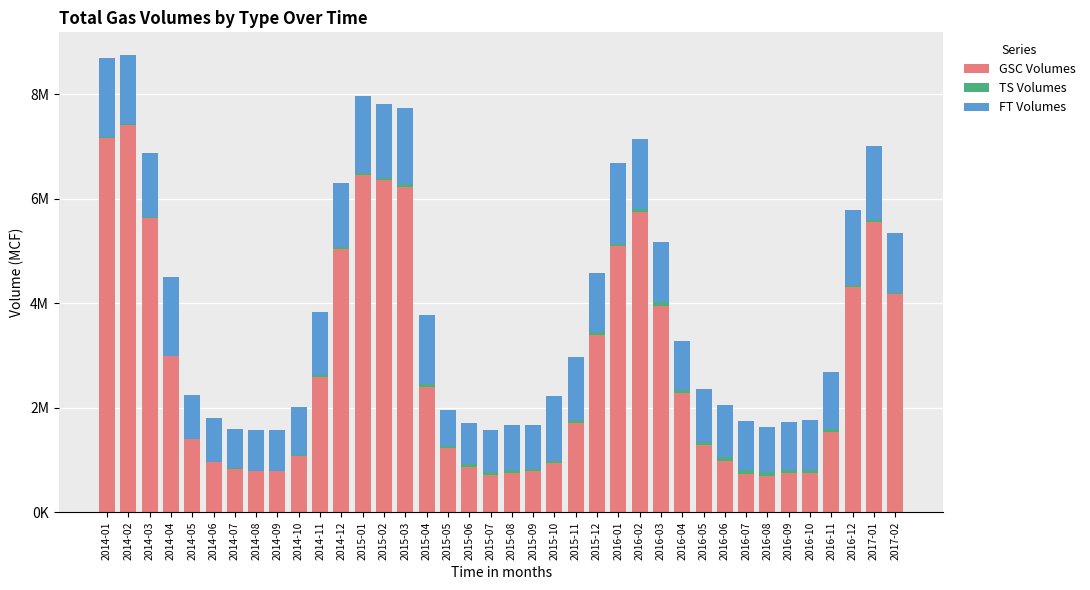

Rank the series at 2015-06 from lowest to highest value.

TS Volumes, FT Volumes, GSC Volumes